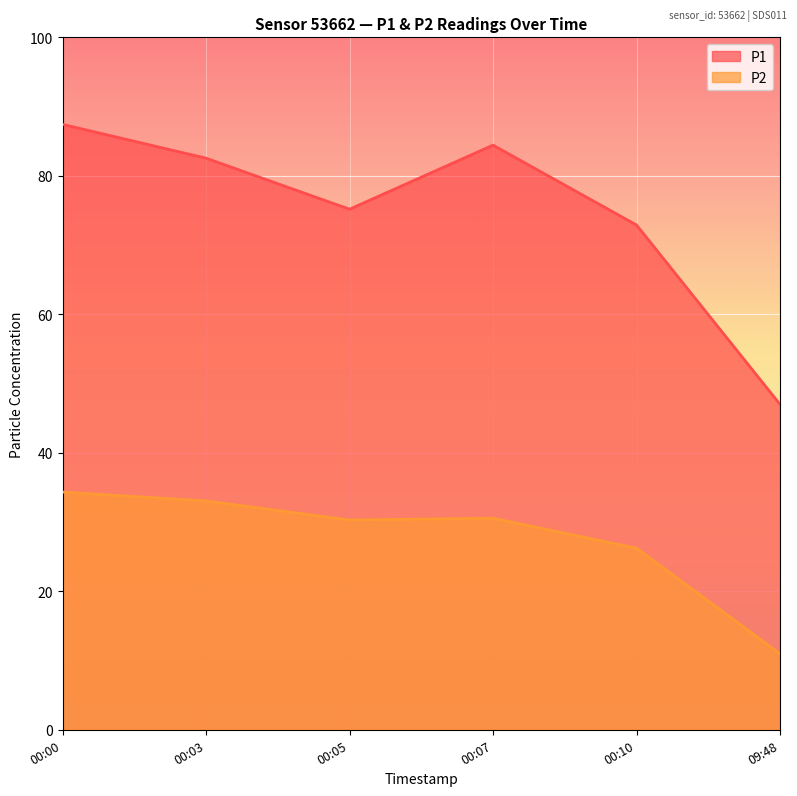

How many values in the P2 series exceed 30?

4